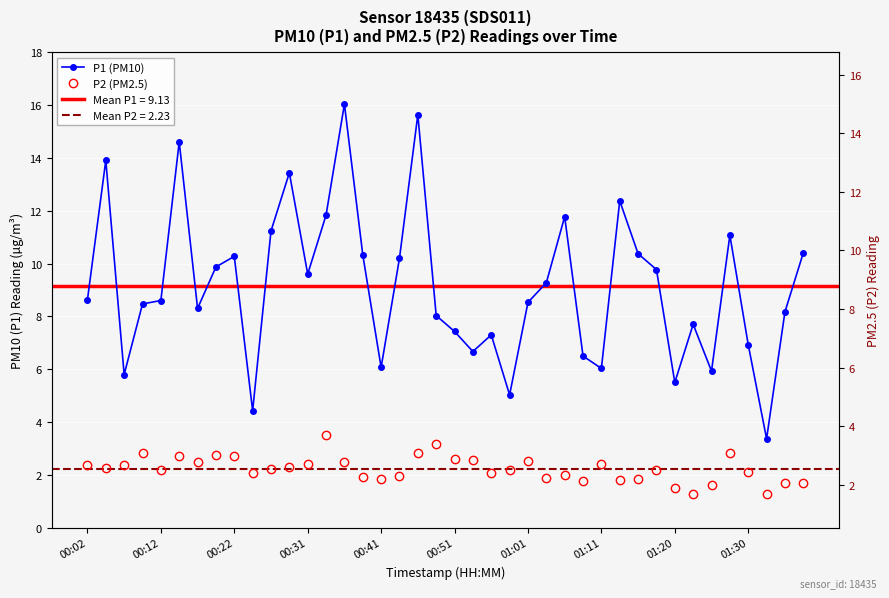

At which category does the chart reach its minimum across all series?

33